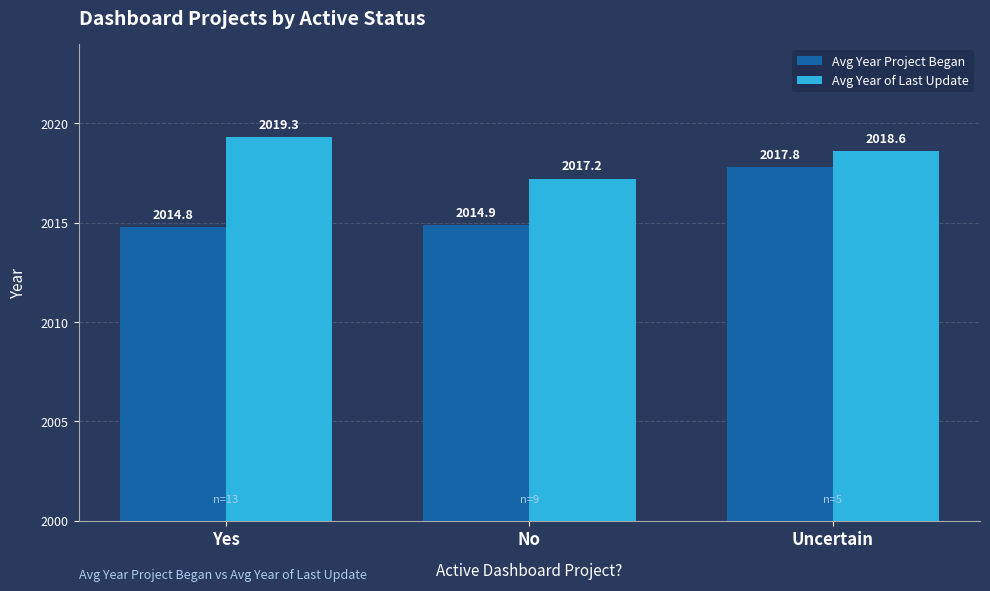

At which category is the sum across all series the highest?

Uncertain